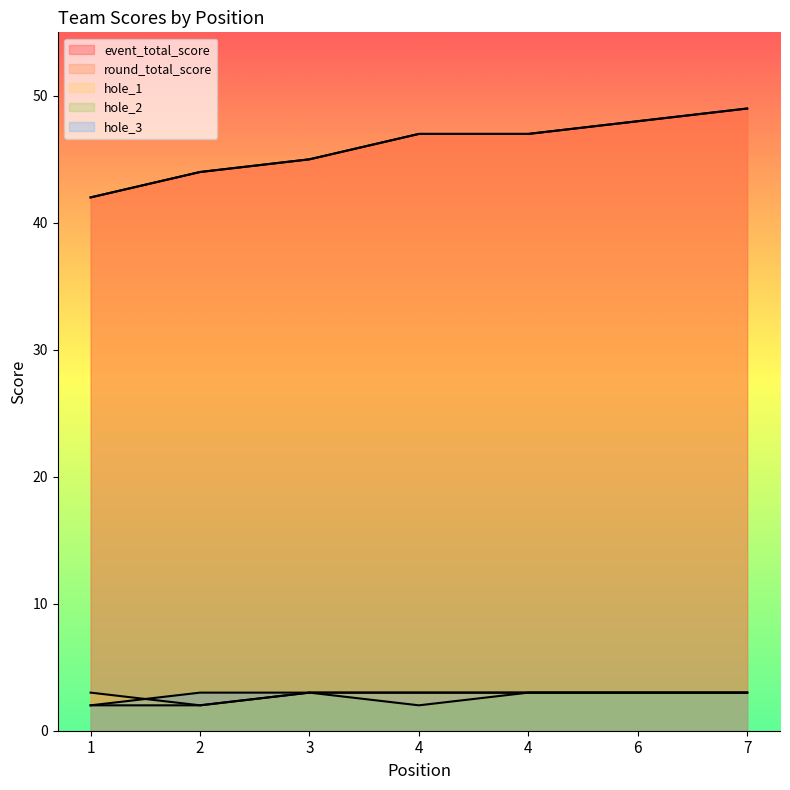

What is the total value across all series at 6?

105